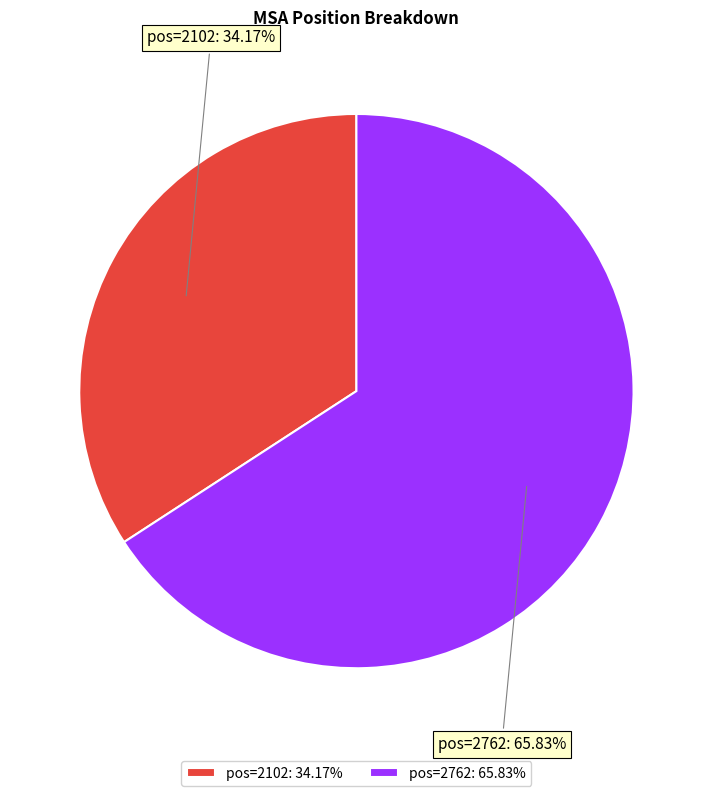

How many slices are in this pie chart?

2